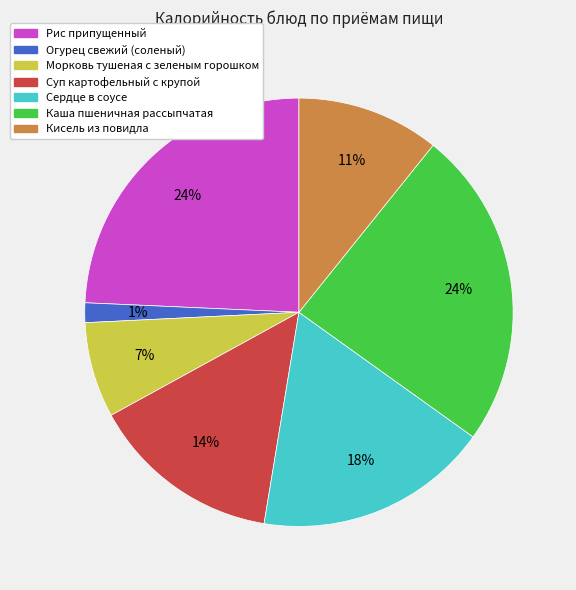

To the nearest percent, what portion does Морковь тушеная с зеленым горошком represent?

7%